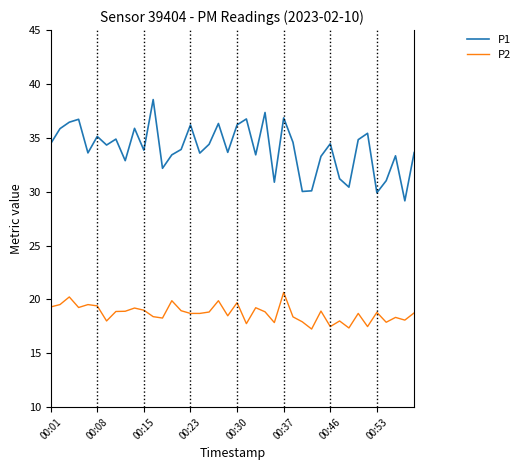

What is the difference between the maximum and minimum values in the P2 series?

3.4